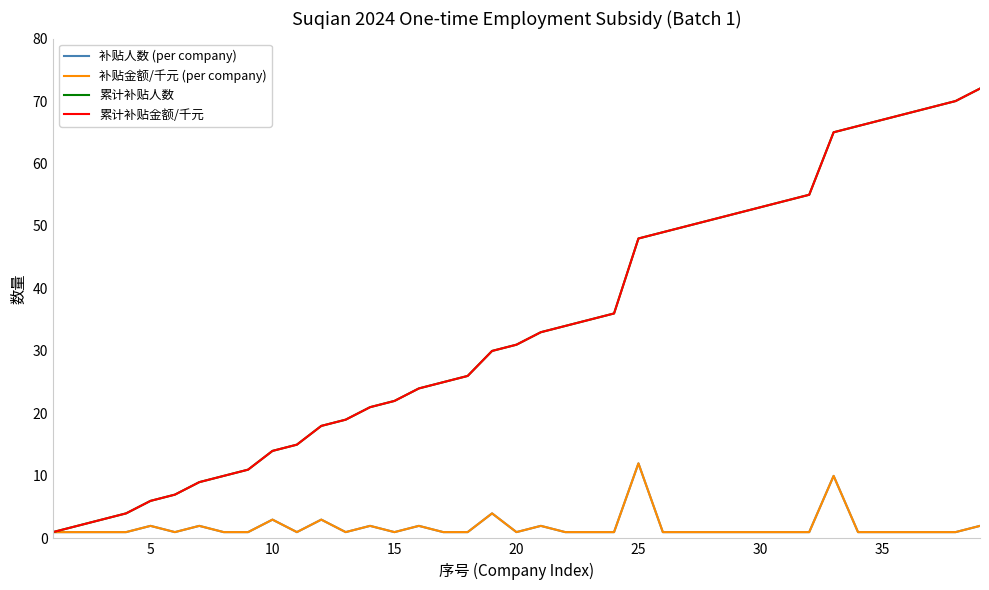

Which series has the largest total across all categories?

累计补贴人数